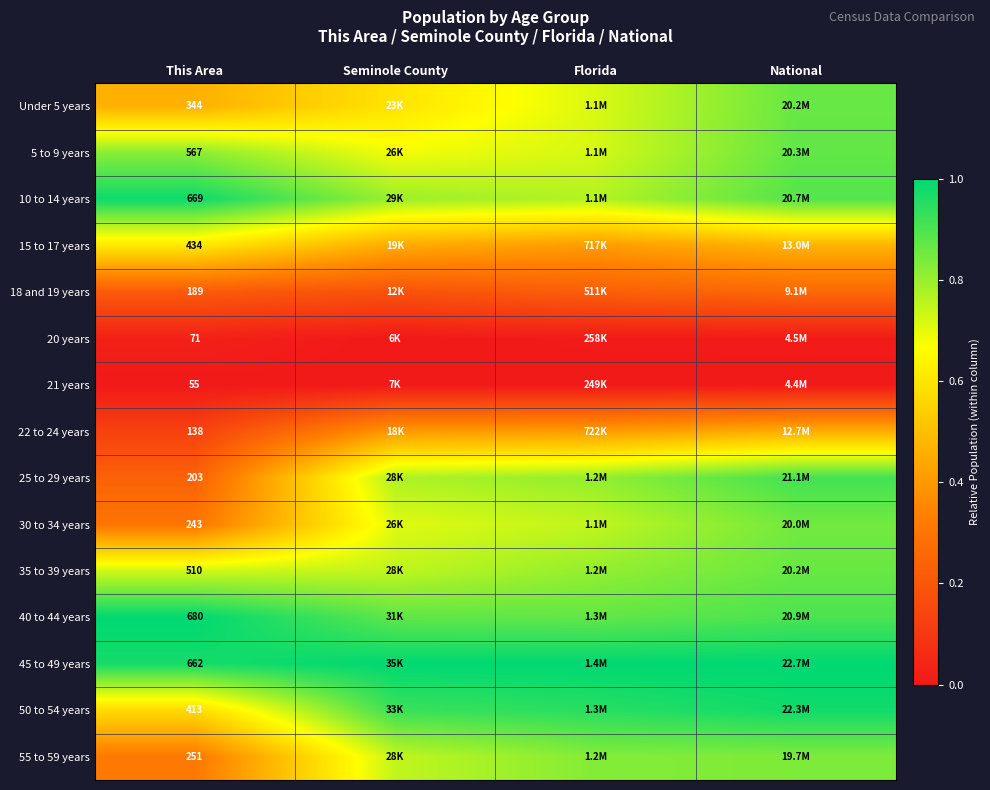

The value of 35 to 39 years at Florida is 1.2. True or false?

False